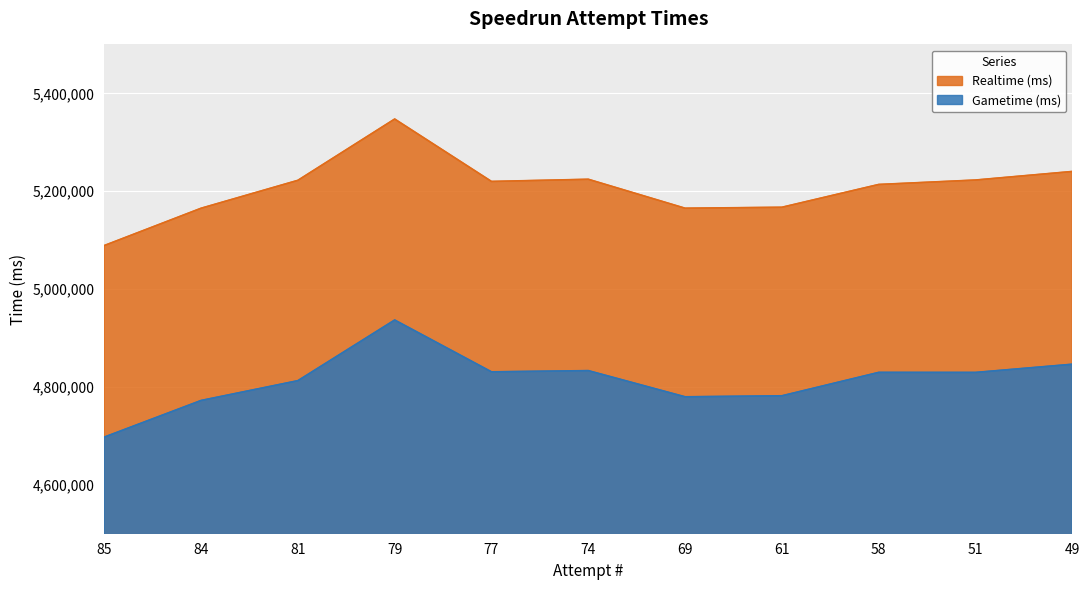

What is the maximum value shown in the chart?

5347539